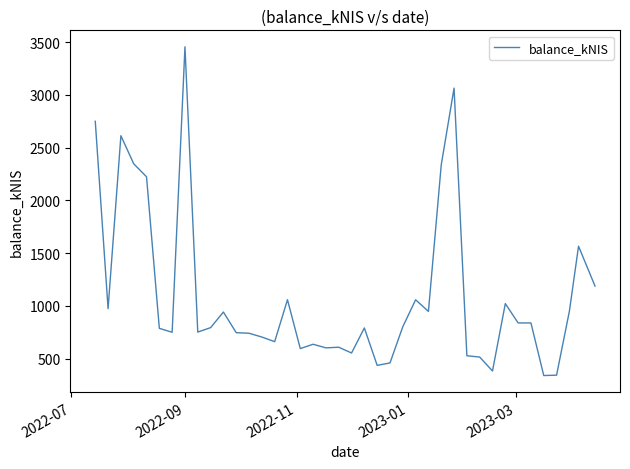

What is the maximum value shown in the chart?

3455.2